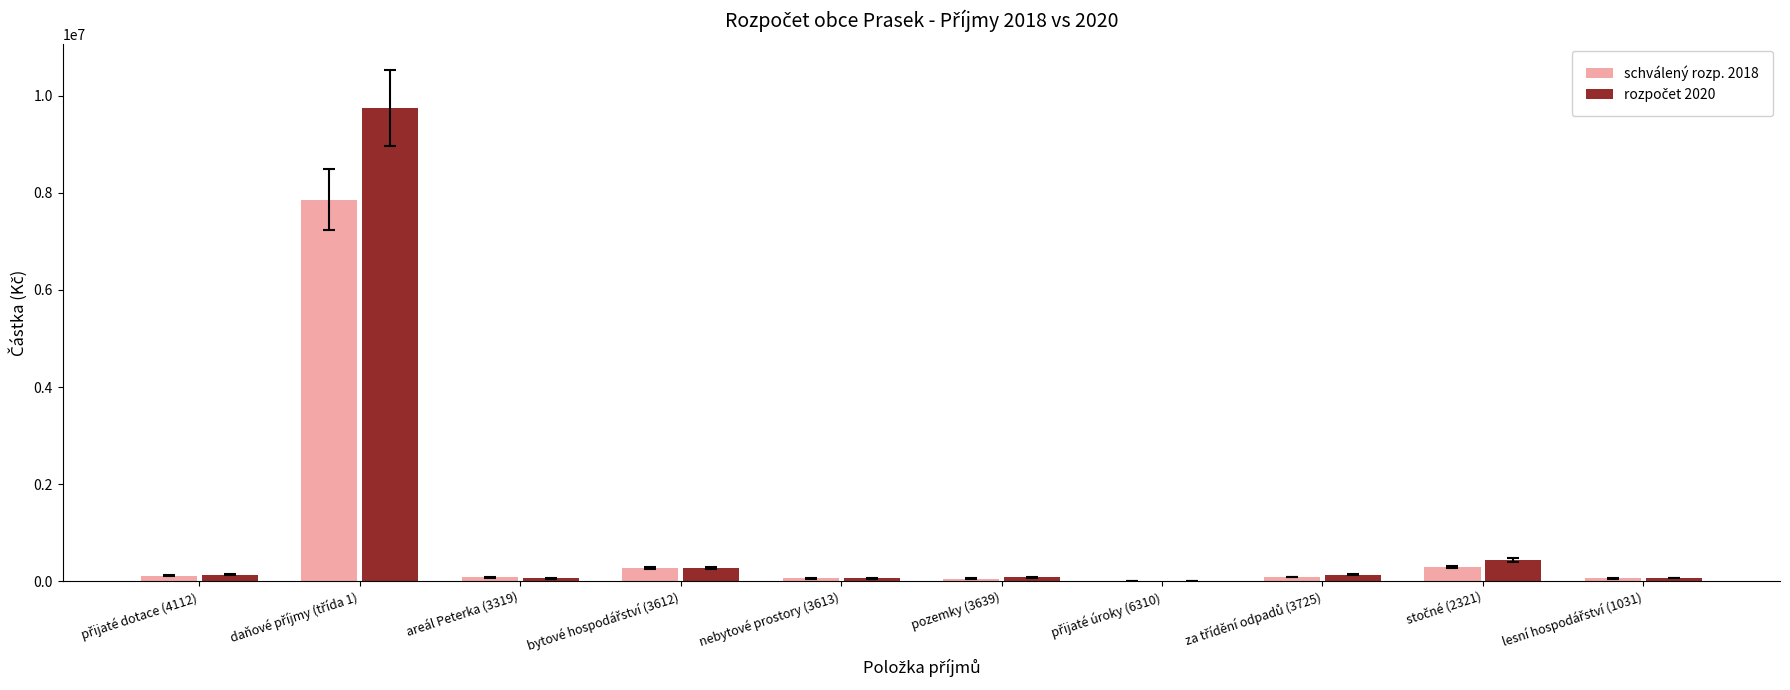

What is the greatest value displayed?

9752500